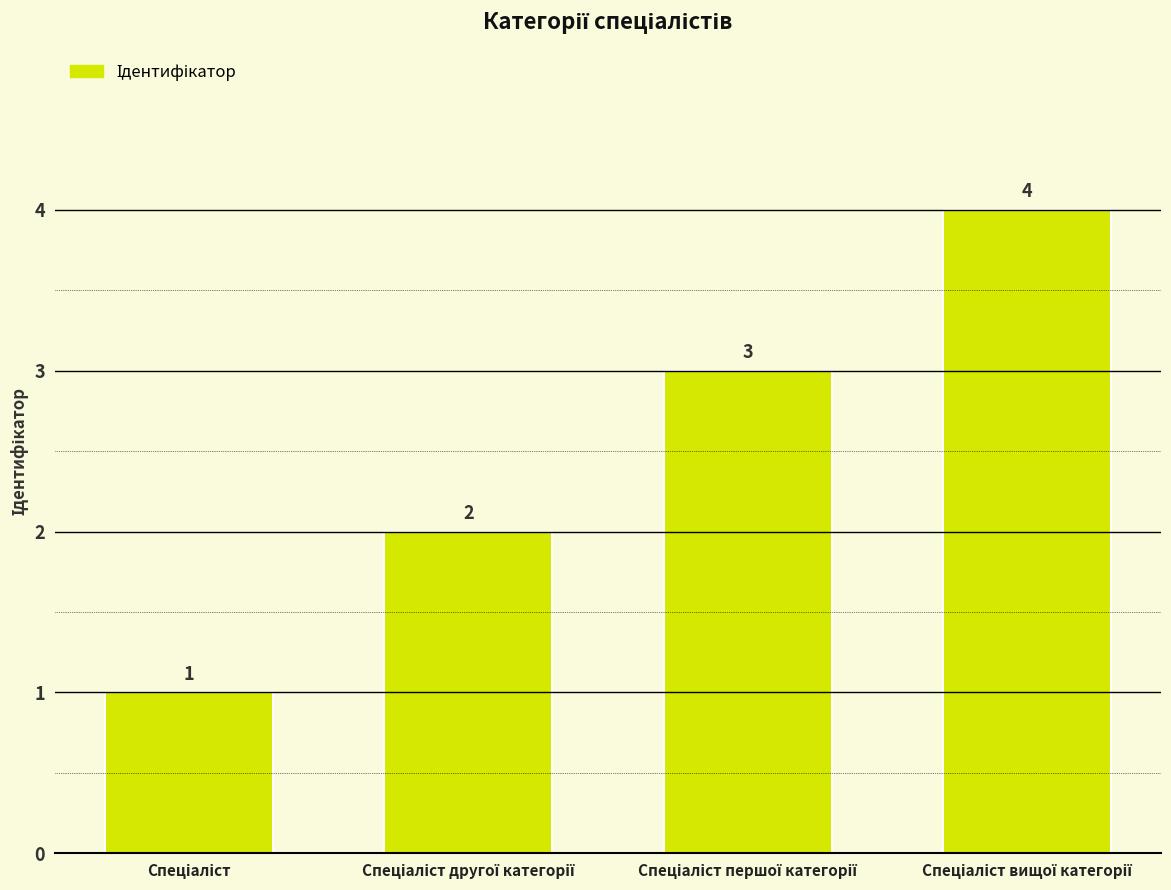

What is the value of the 4th bar from the left?

4